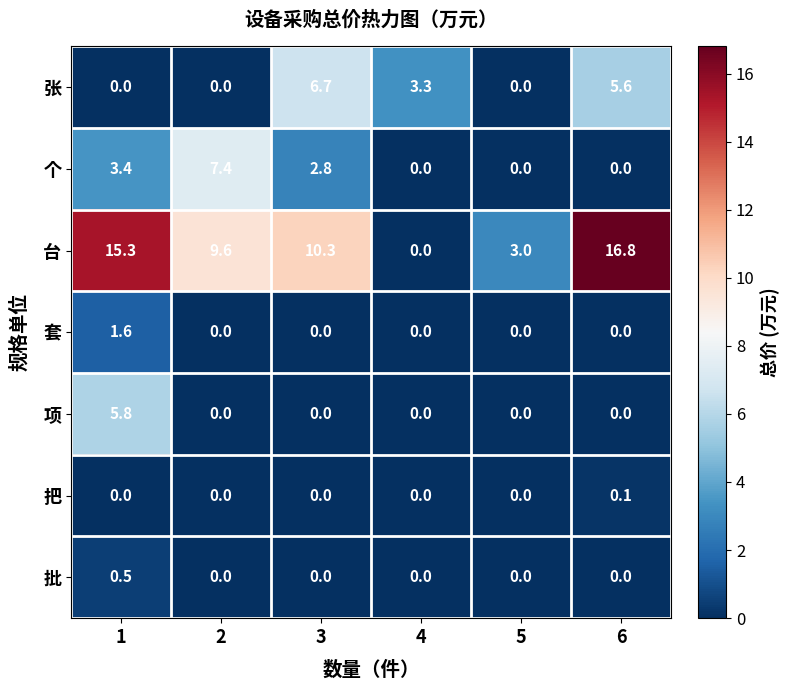

Is it true that 批 equals 0.3 at 3?

False